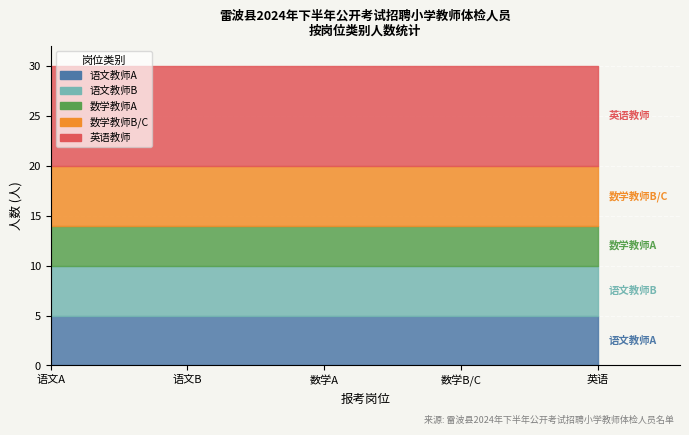

True or false: 语文教师B and 英语教师 intersect in this chart.

False